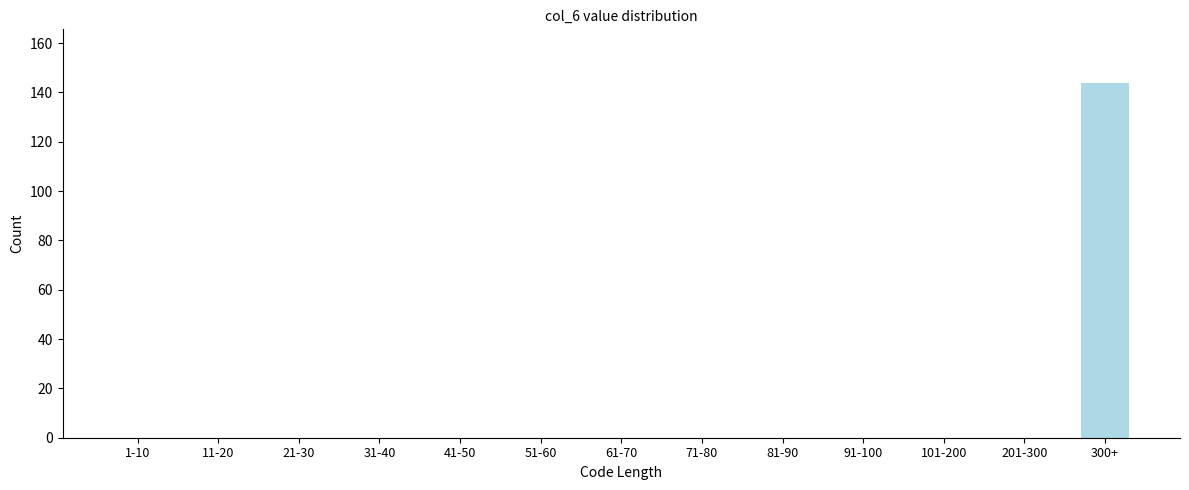

Reading left to right, transcribe all the data shown in this chart.

1-10=0	11-20=0	21-30=0	31-40=0	41-50=0	51-60=0	61-70=0	71-80=0	81-90=0	91-100=0	101-200=0	201-300=0	300+=144